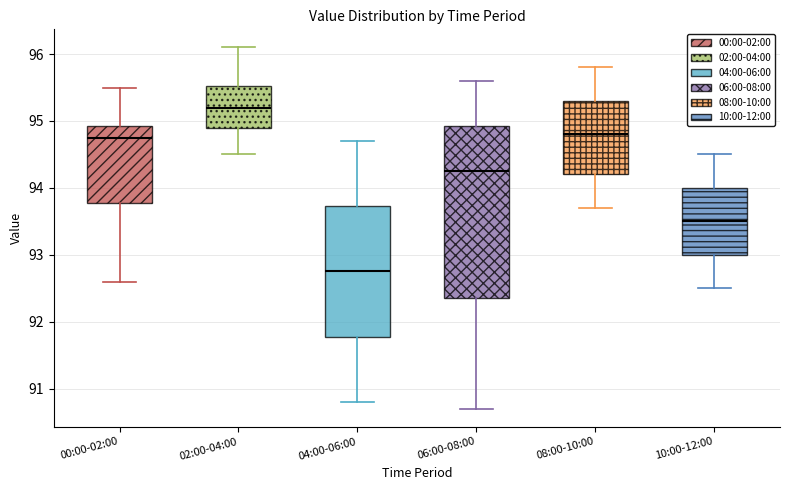

Reading left to right, read every box against the y-axis: the position of its median line, the range the box covers, and the ends of its whiskers. The values are not printed on the chart, so give them approximately, as read against the axis.

00:00-02:00: median 94.8, box 93.8 to 94.9, whiskers 92.6 to 95.5
02:00-04:00: median 95.2, box 94.9 to 95.5, whiskers 94.5 to 96.1
04:00-06:00: median 92.8, box 91.8 to 93.7, whiskers 90.8 to 94.7
06:00-08:00: median 94.3, box 92.4 to 94.9, whiskers 90.7 to 95.6
08:00-10:00: median 94.8, box 94.2 to 95.3, whiskers 93.7 to 95.8
10:00-12:00: median 93.5, box 93.0 to 94.0, whiskers 92.5 to 94.5